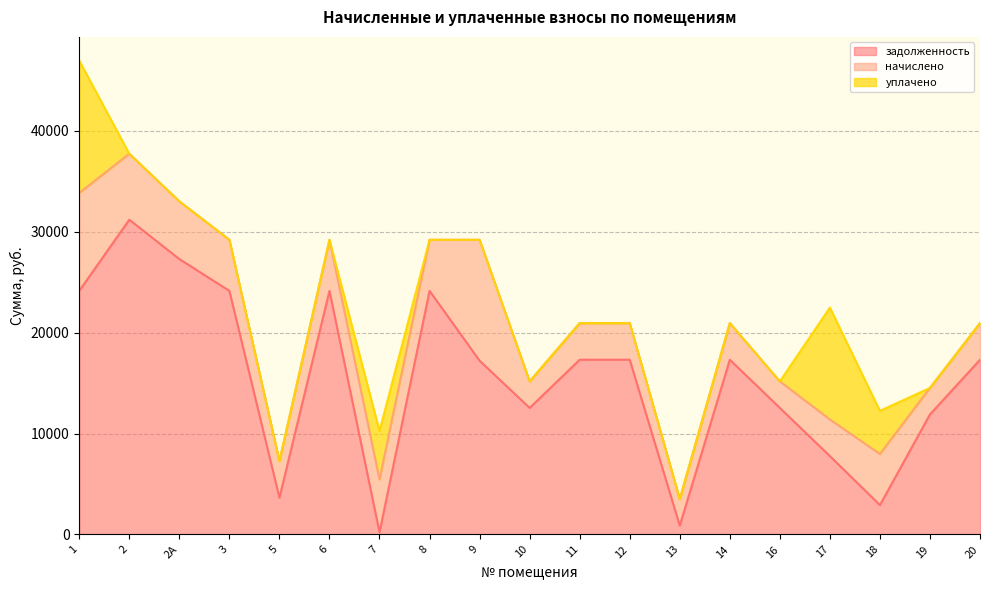

After their last crossing, which series has the higher values: уплачено or начислено?

начислено